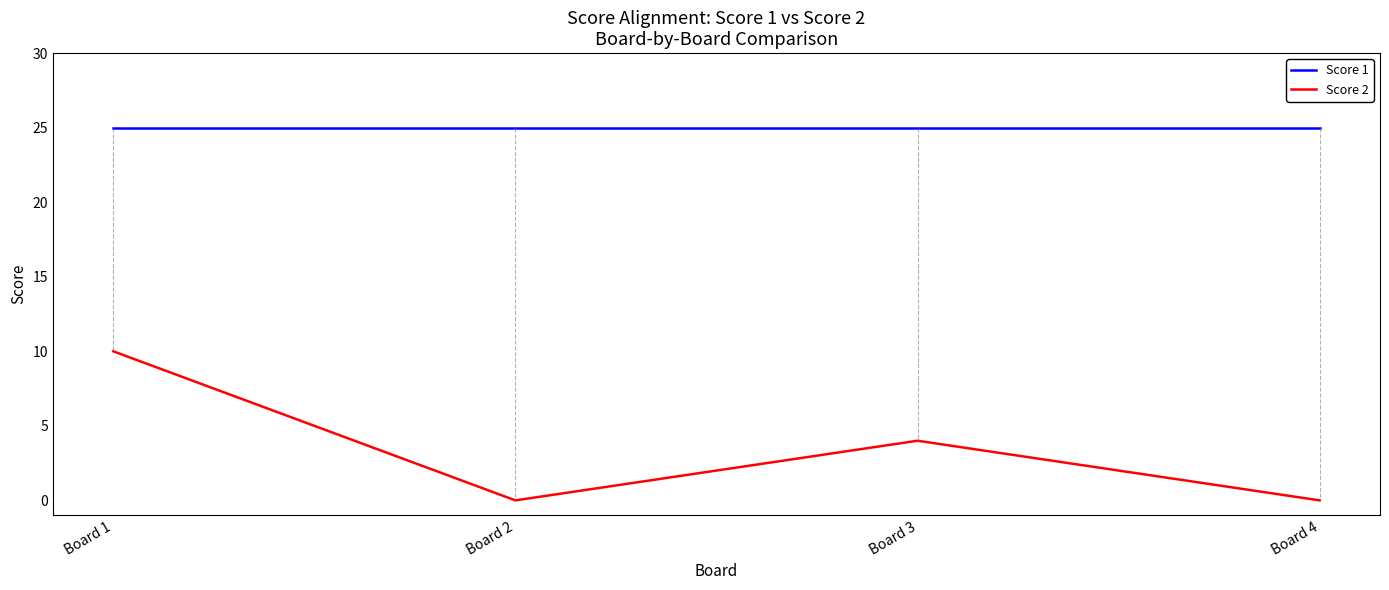

List the series in order of their peak value, highest first.

Score 1, Score 2